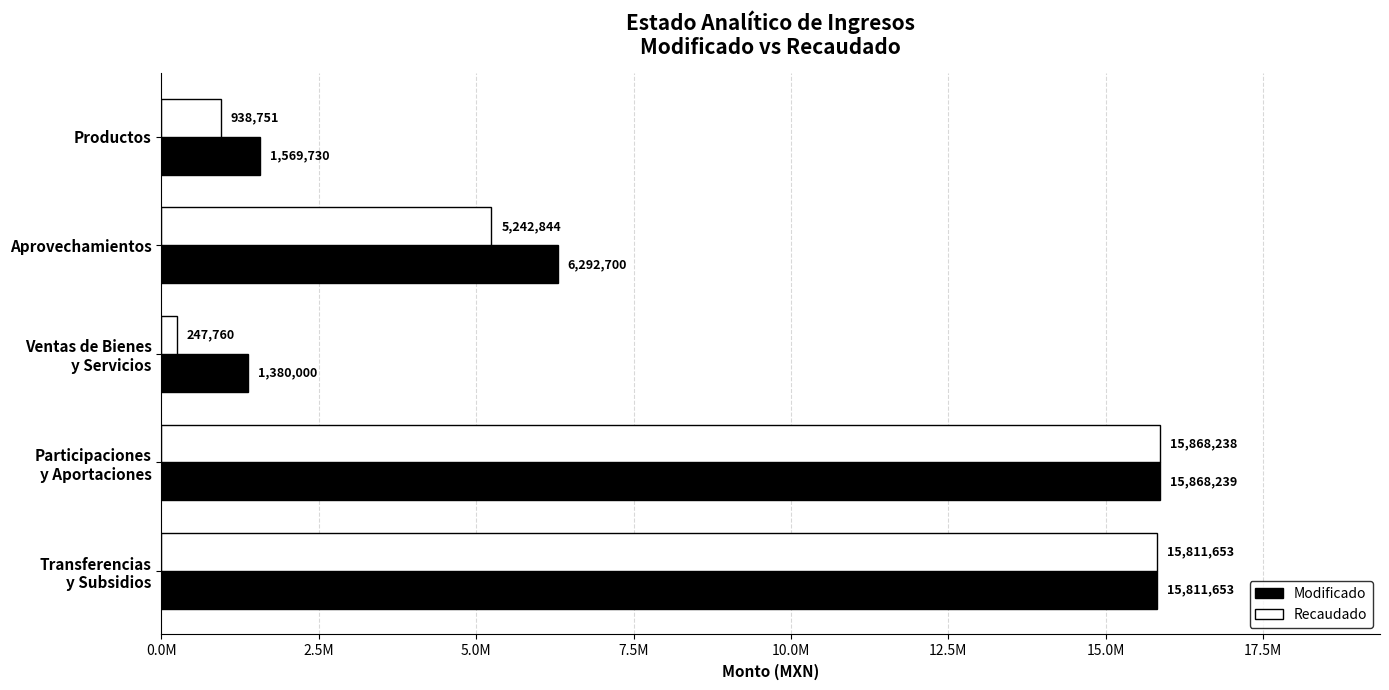

At which category is the sum across all series the highest?

Participaciones
y Aportaciones